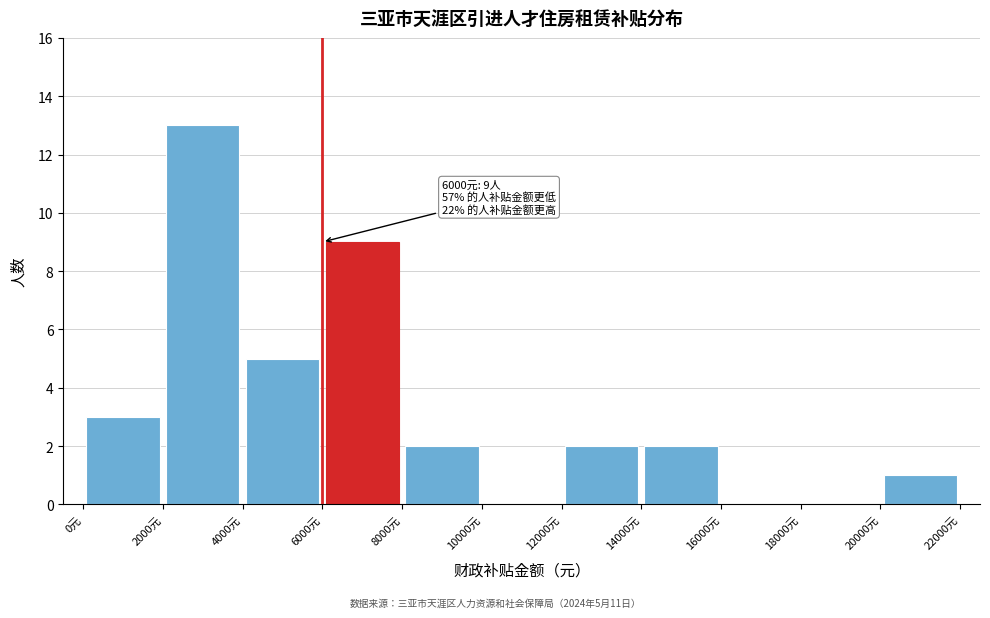

Over which range of the x-axis is the bar tallest?

2000 to 4000